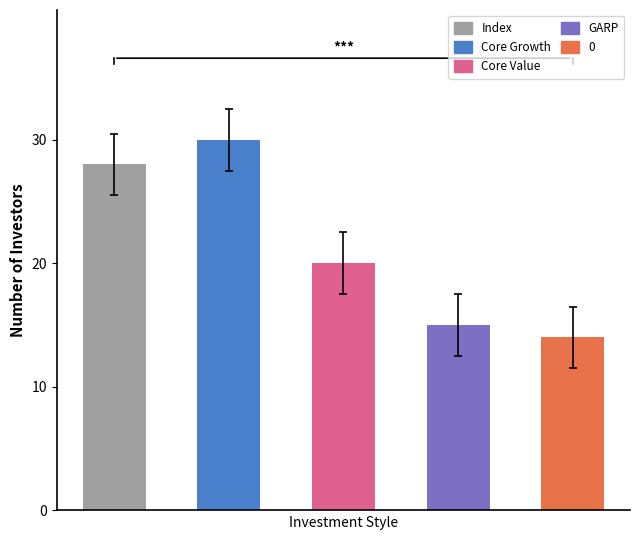

Is it true that the value at Index is 28?

True